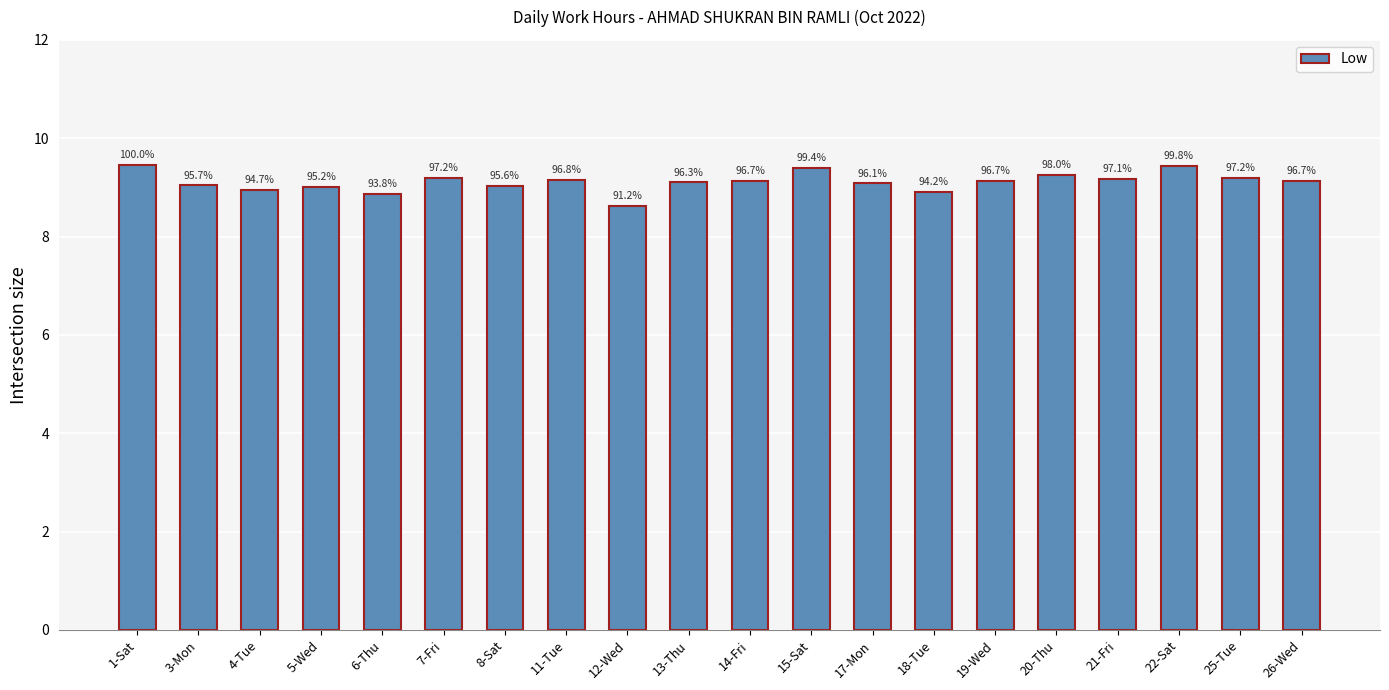

Are the bars horizontal?

No